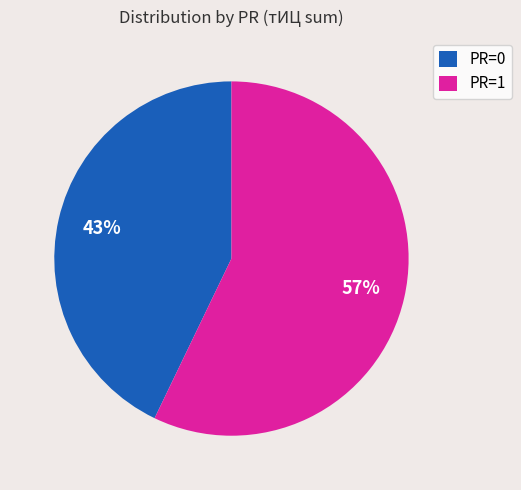

What is the ratio of the value at PR=0 to the value at PR=1?

0.8